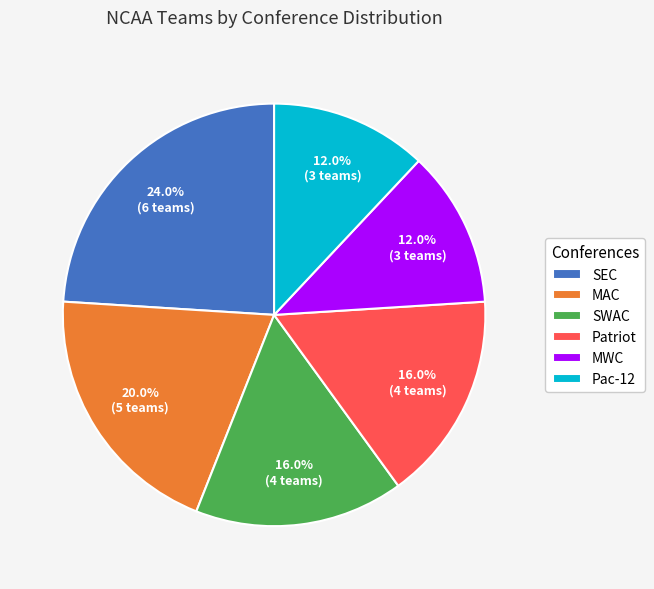

Which category has the biggest portion of the pie?

SEC